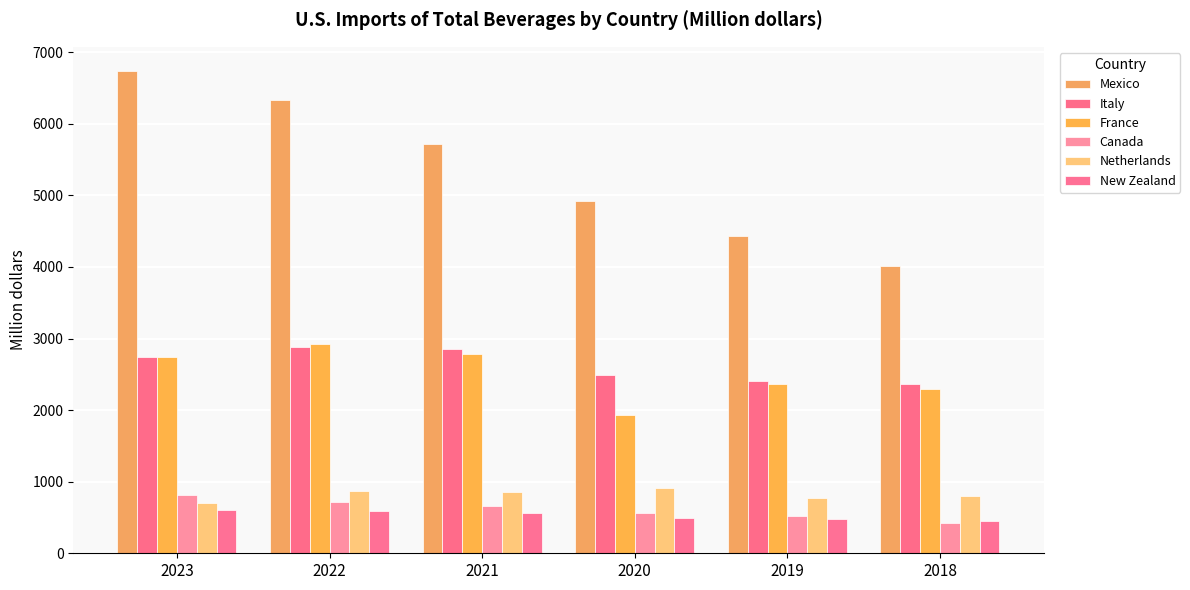

Reading left to right, list all the values displayed in this chart.

Mexico: 6739.8	6332.8	5724.3	4926.6	4427.0	4019.1
Italy: 2744.7	2879.2	2847.3	2486.8	2409.1	2370.7
France: 2740.0	2922.2	2785.9	1930.7	2367.6	2292.1
Canada: 818.2	718.5	656.3	567.5	523.2	425.4
Netherlands: 705.4	871.2	853.9	905.7	768.8	798.4
New Zealand: 607.8	594.5	559.6	495.8	474.3	447.5